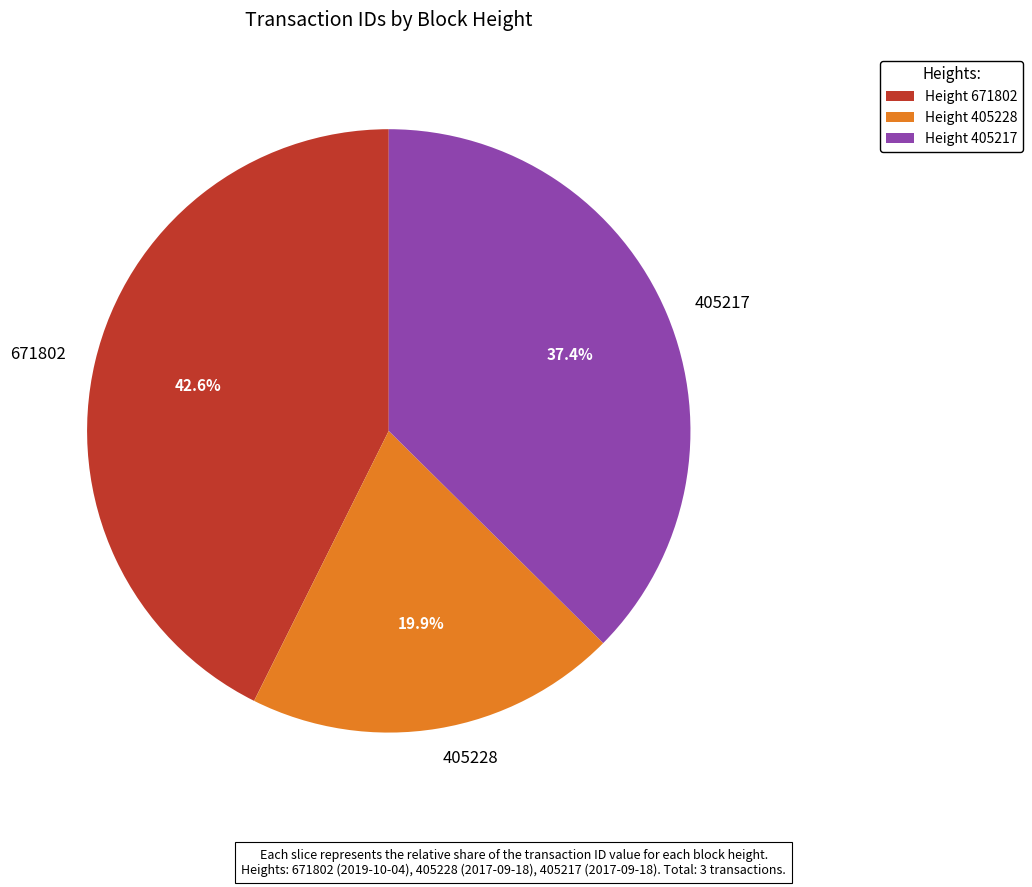

Do 405228 and 671802 together represent more than half of the pie?

Yes